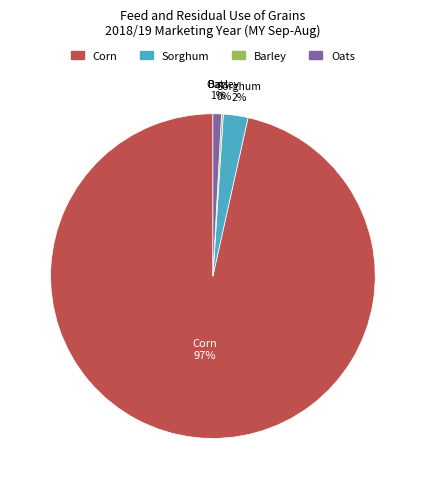

Which slice represents more than half of the pie?

Corn